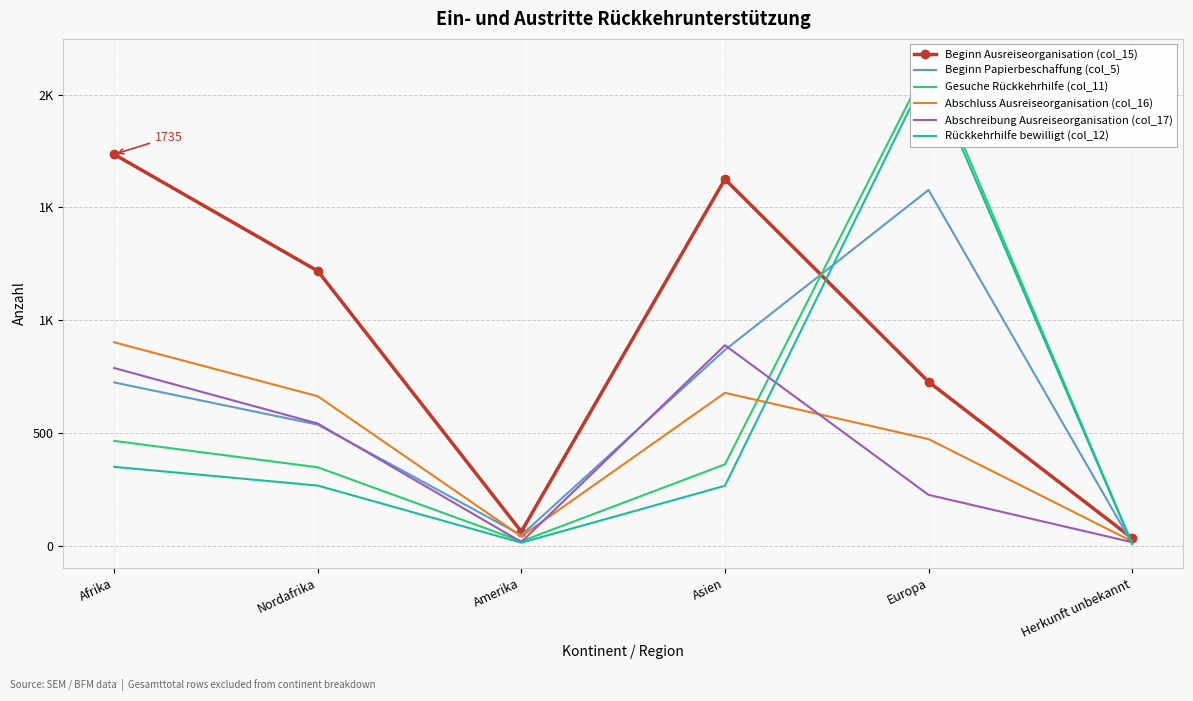

Where is Beginn Papierbeschaffung (col_5) nearest to the value 793?

Afrika